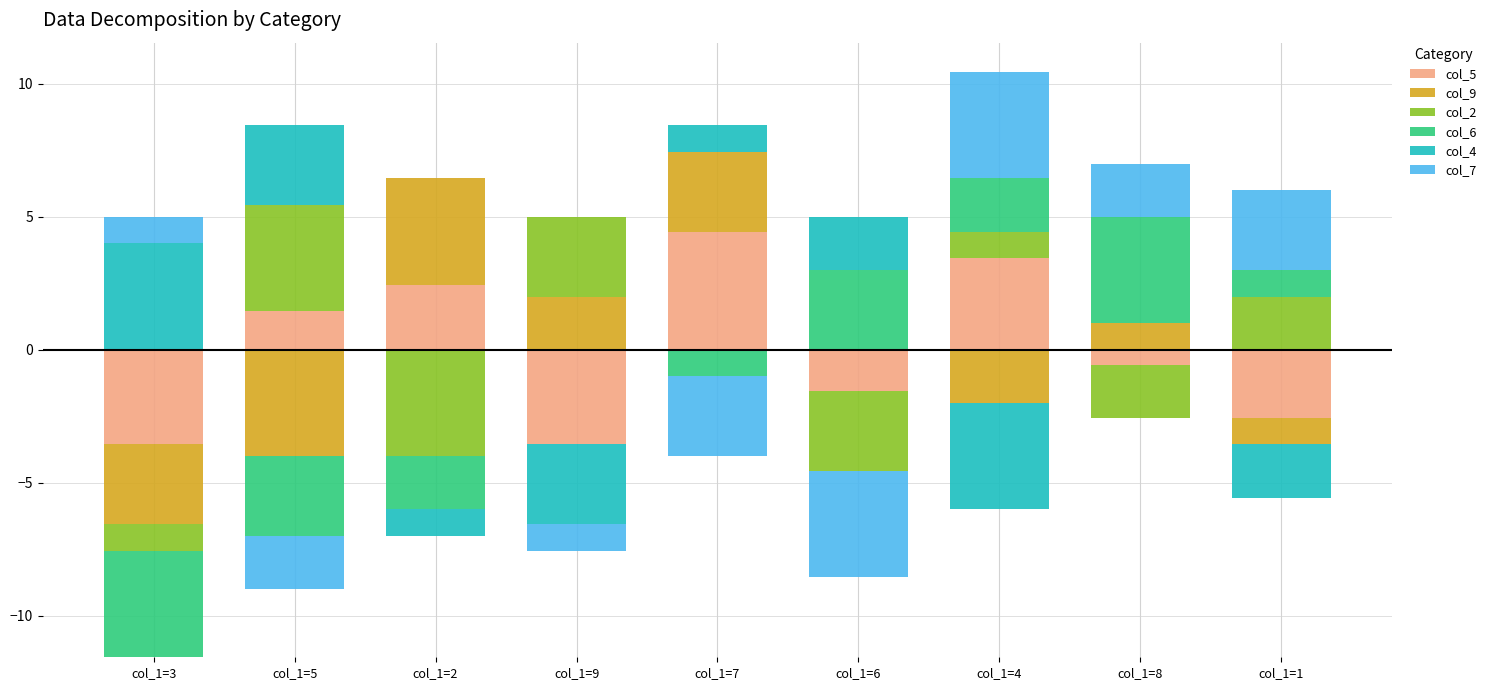

Which series has the largest total across all categories?

col_5